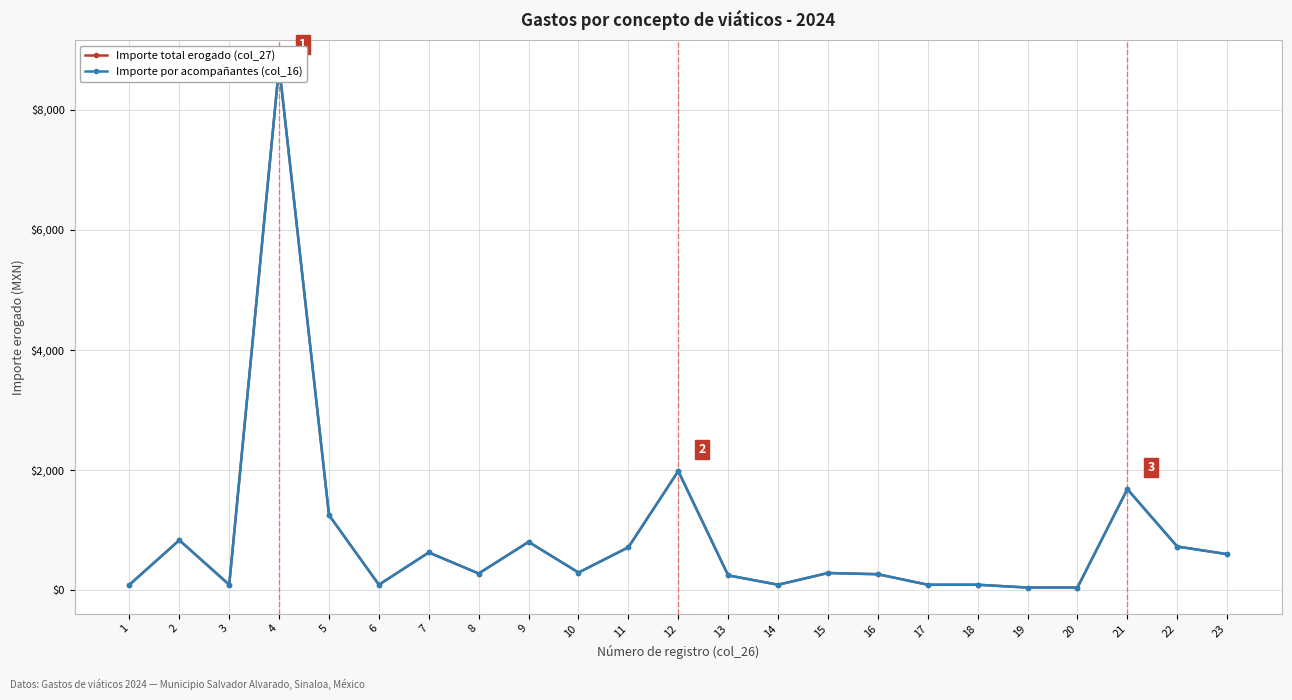

How many interior local peaks does the Importe total erogado (col_27) series have?

7